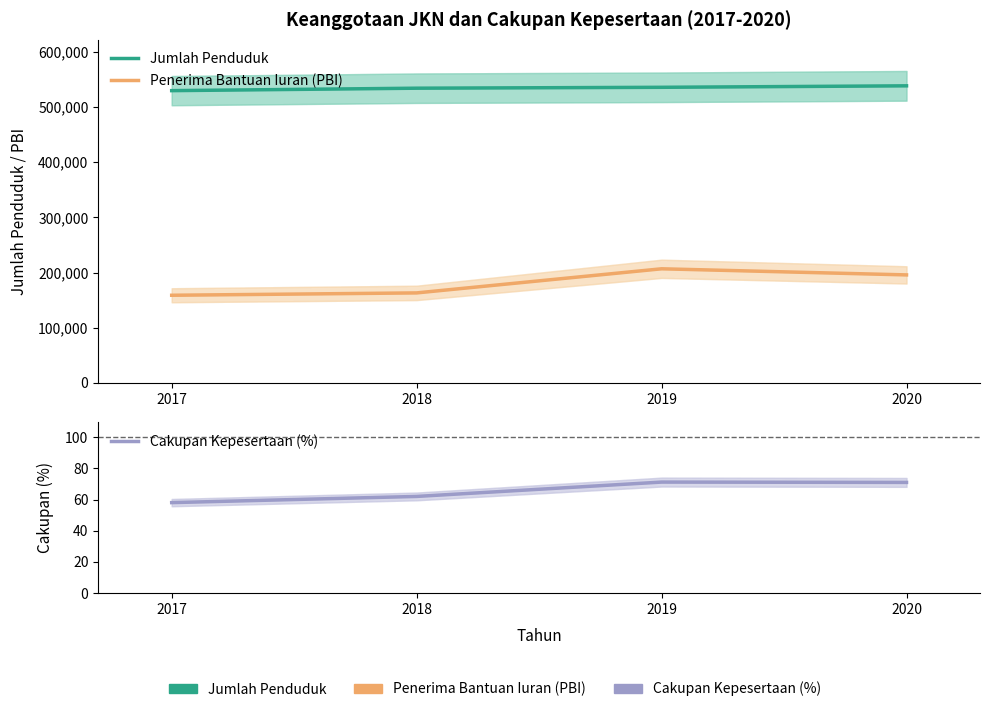

Reading left to right, extract all data points from this chart.

Jumlah Penduduk: 2017=529684.0	2018=534110.0	2019=535725.0	2020=538405.0
Penerima Bantuan Iuran (PBI): 2017=158781.0	2018=163049.0	2019=206754.0	2020=195677.0
Cakupan Kepesertaan (%): 2017=58.0	2018=62.0	2019=71.2	2020=71.0